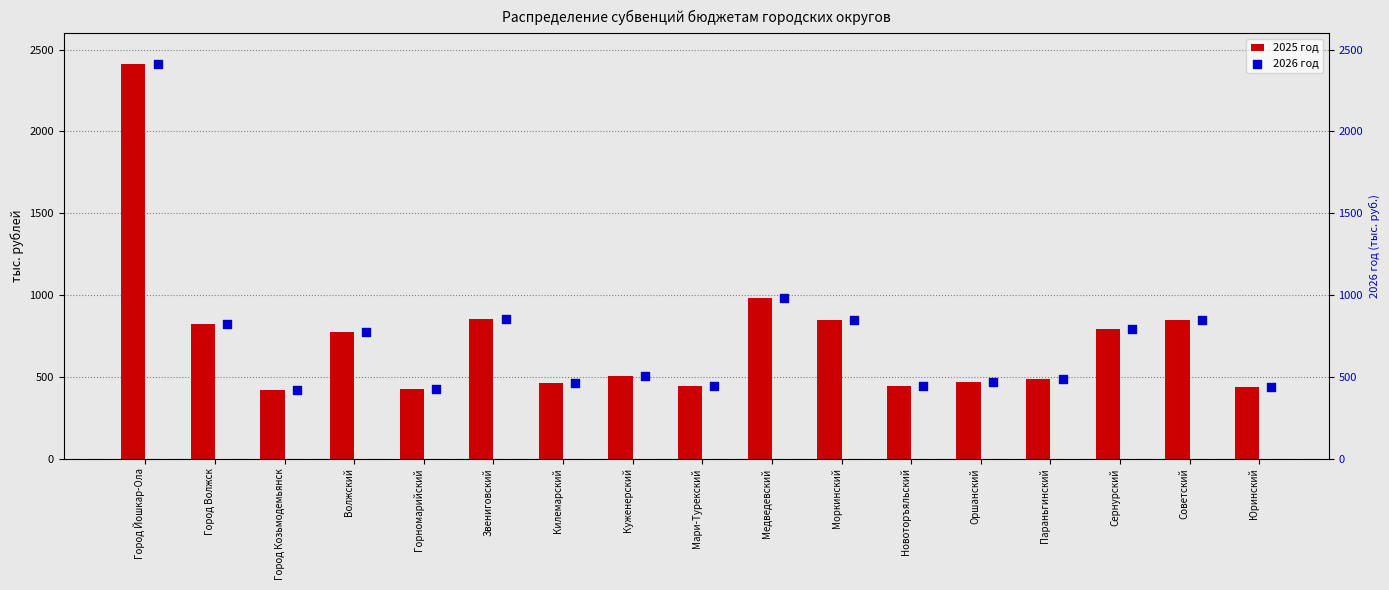

The value of 2025 год at Юринский is 434.7. True or false?

True